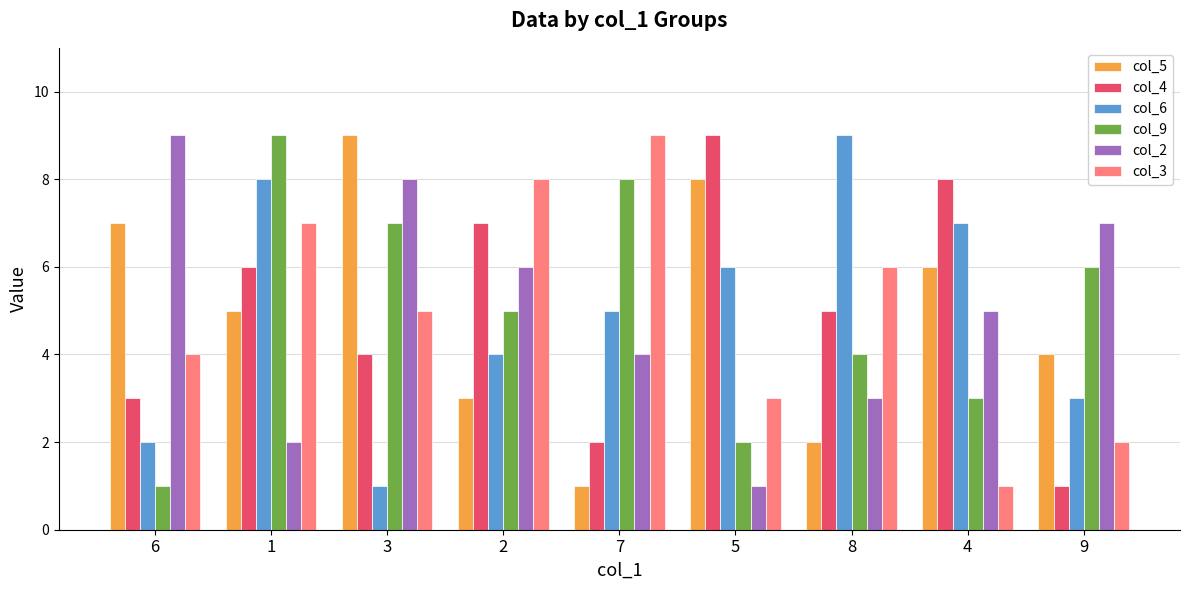

True or false: col_9 has a value of 8 at 7.

True